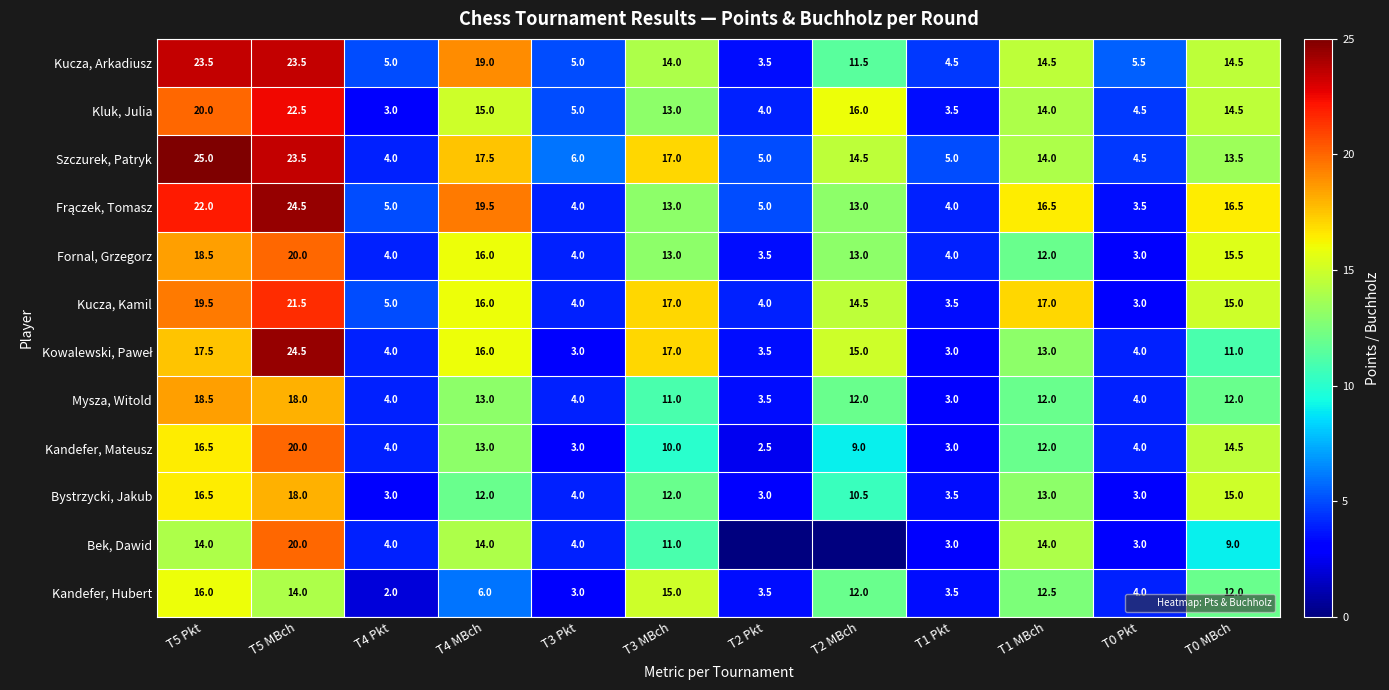

What is the sum of all Frączek, Tomasz values?

146.5